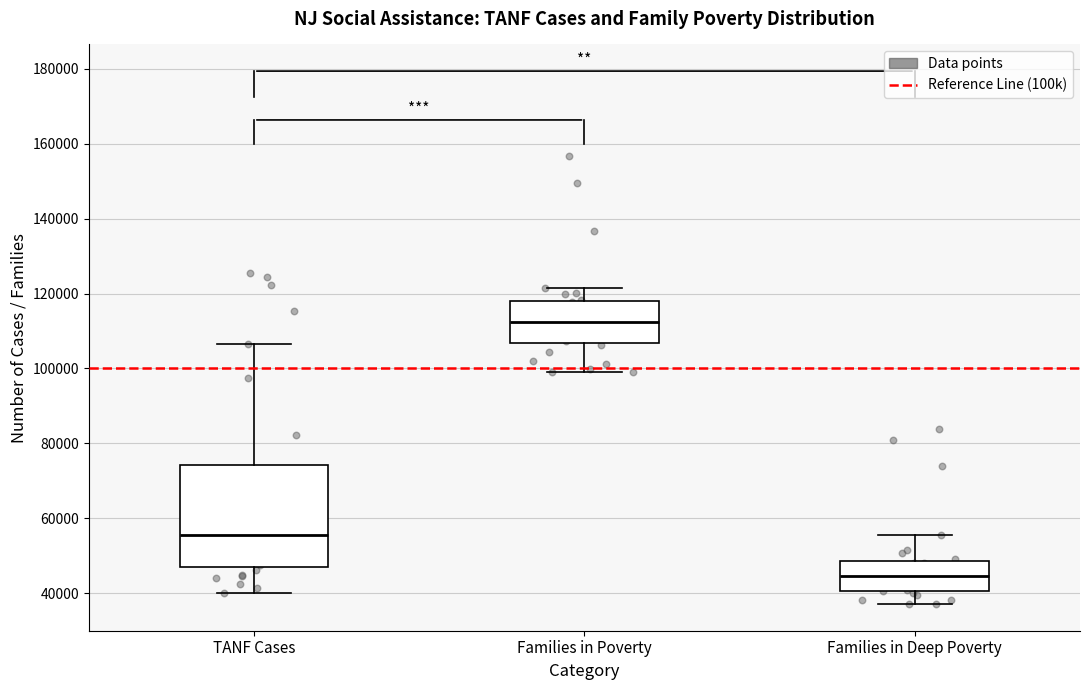

Comparing the boxes themselves (not the whiskers), which one is the tallest?

TANF Cases